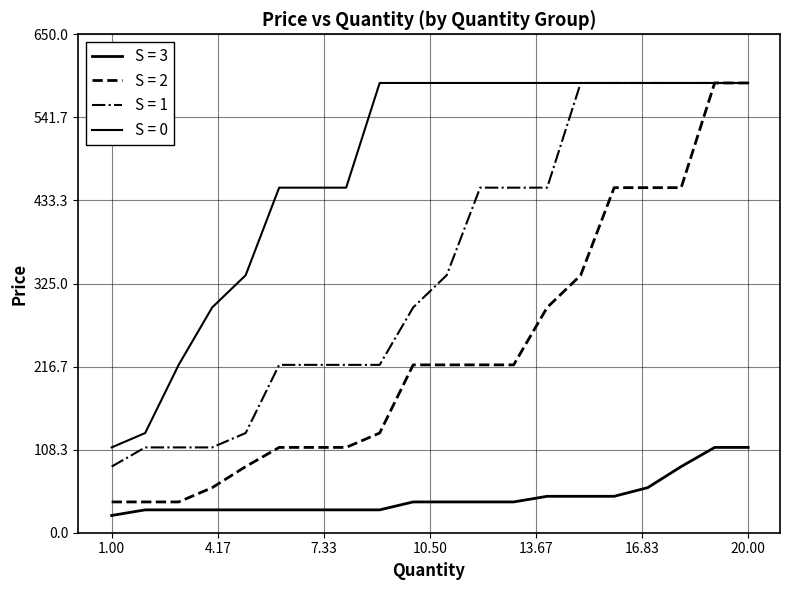

Does the chart have visible grid lines?

Yes